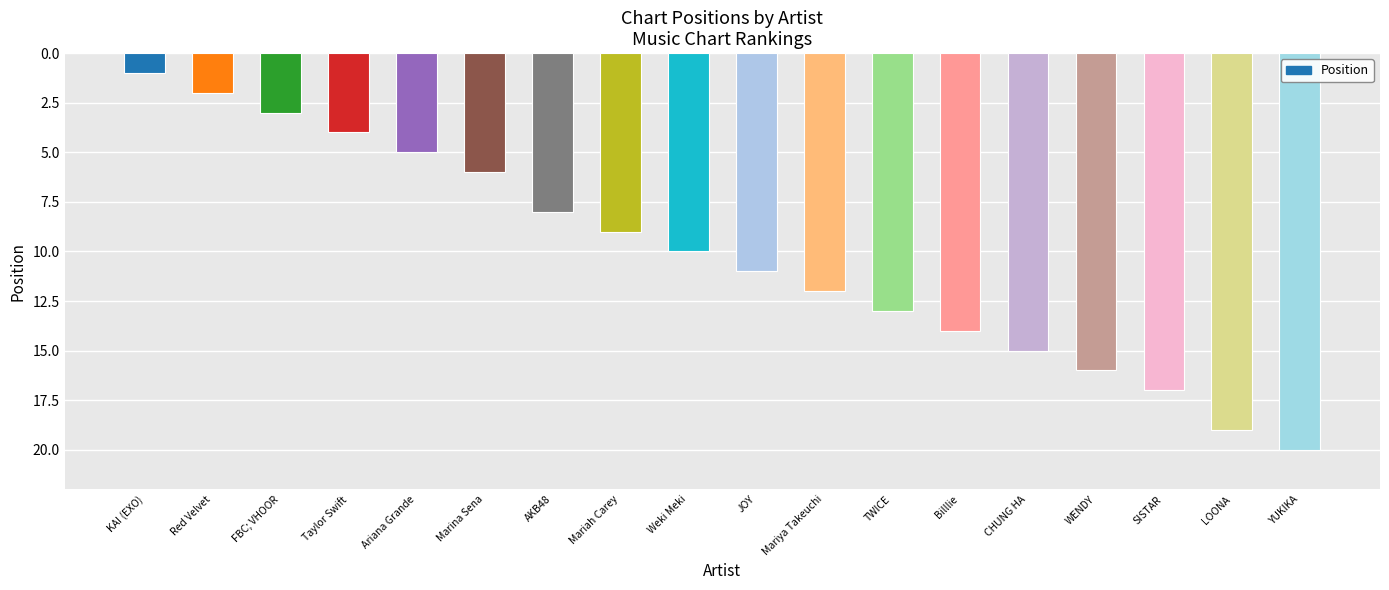

Rank the categories by value from highest to lowest.

YUKIKA, LOONA, SISTAR, WENDY, CHUNG HA, Billlie, TWICE, Mariya Takeuchi, JOY, Weki Meki, Mariah Carey, AKB48, Marina Sena, Ariana Grande, Taylor Swift, FBC; VHOOR, Red Velvet, KAI (EXO)